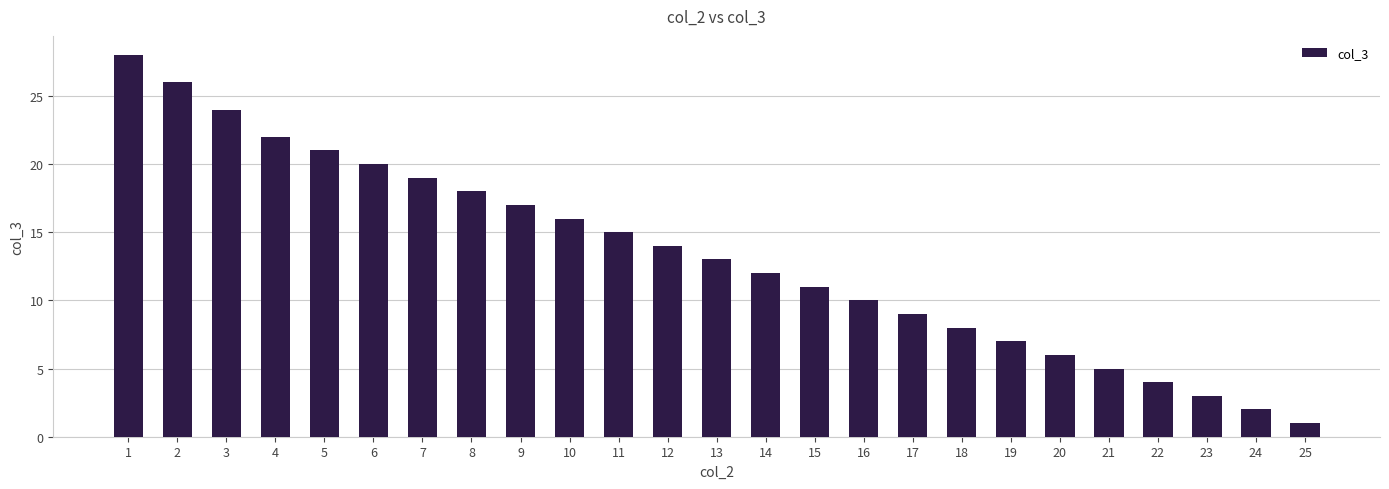

Which category has the highest value across all series?

1